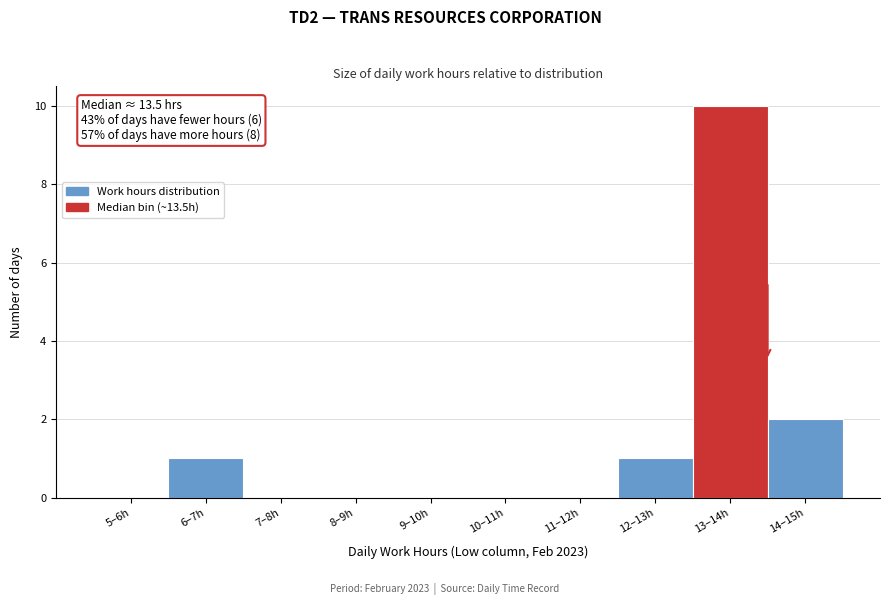

Reading left to right, extract all data points from this chart.

5–6h=0	6–7h=1	7–8h=0	8–9h=0	9–10h=0	10–11h=0	11–12h=0	12–13h=1	13–14h=10	14–15h=2